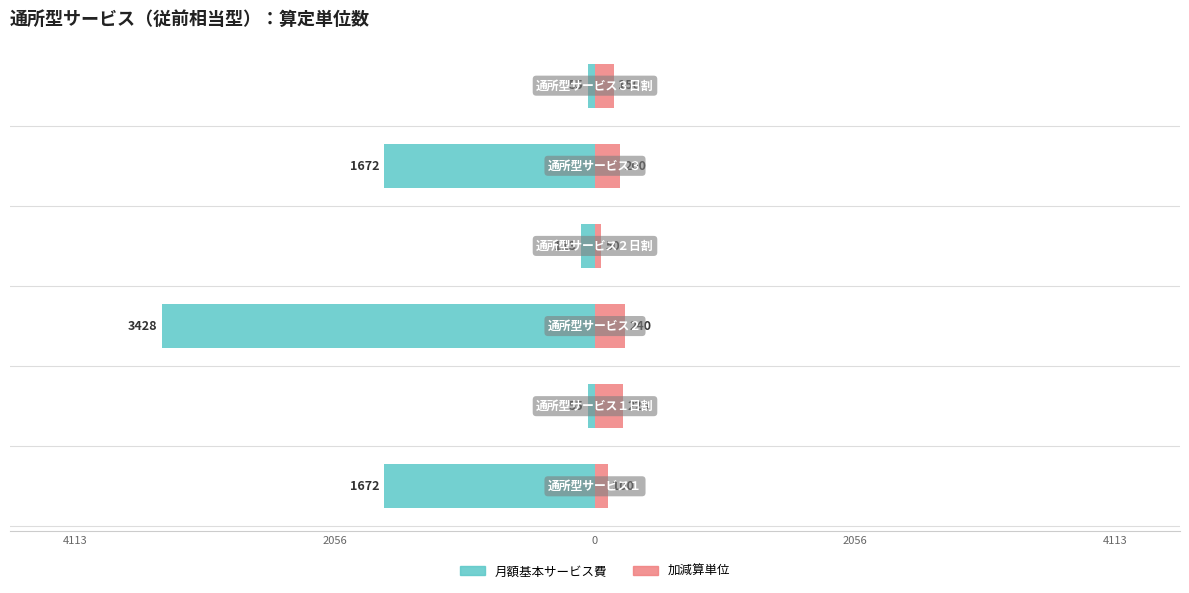

What is the average value of the 月額基本サービス費 series?

-1166